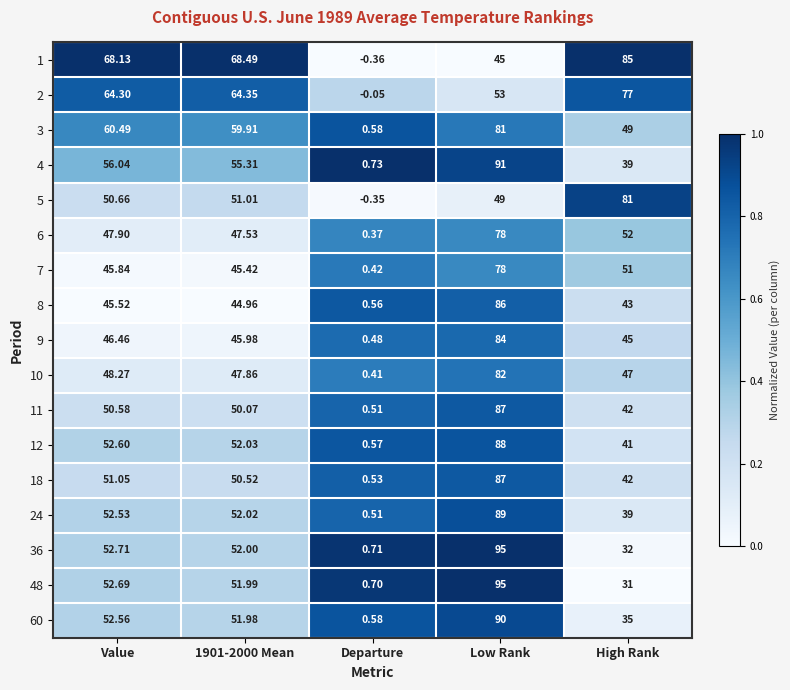

Where is 11 nearest to the value 43?

High Rank